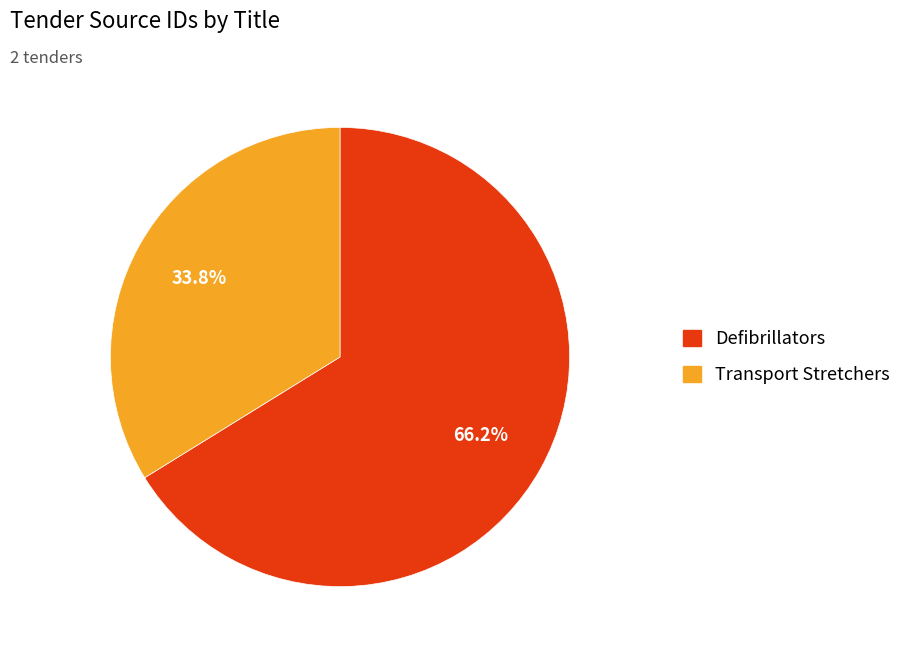

To the nearest percent, what is the combined percentage of Defibrillators and Transport Stretchers?

100%